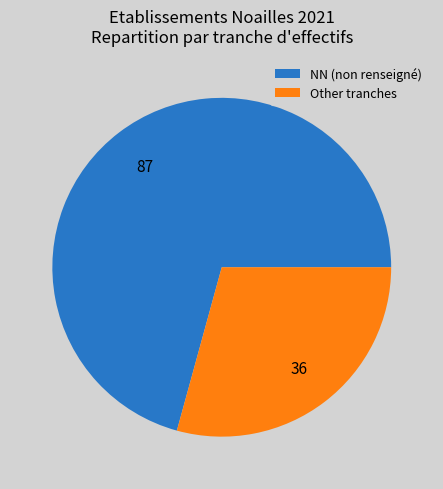

Is the sum of Other tranches and NN (non renseigné) greater than half?

Yes